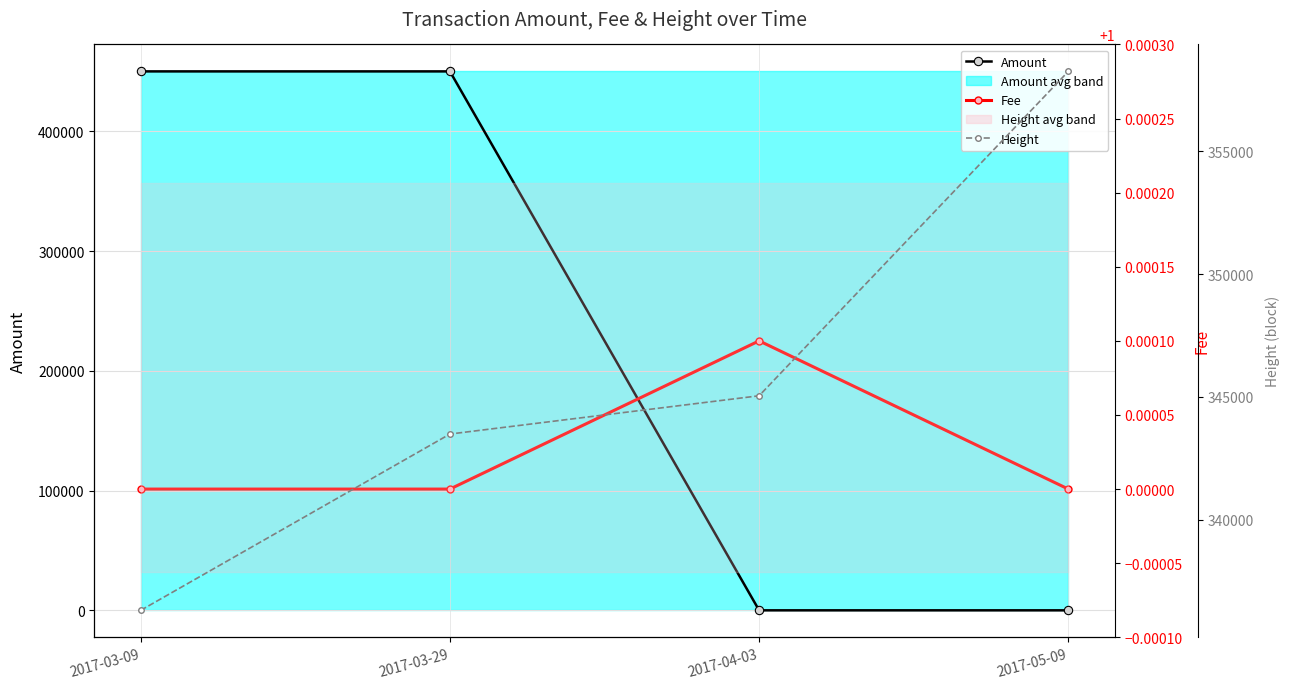

The value of Amount at 2017-03-09 is 314006.7. True or false?

False